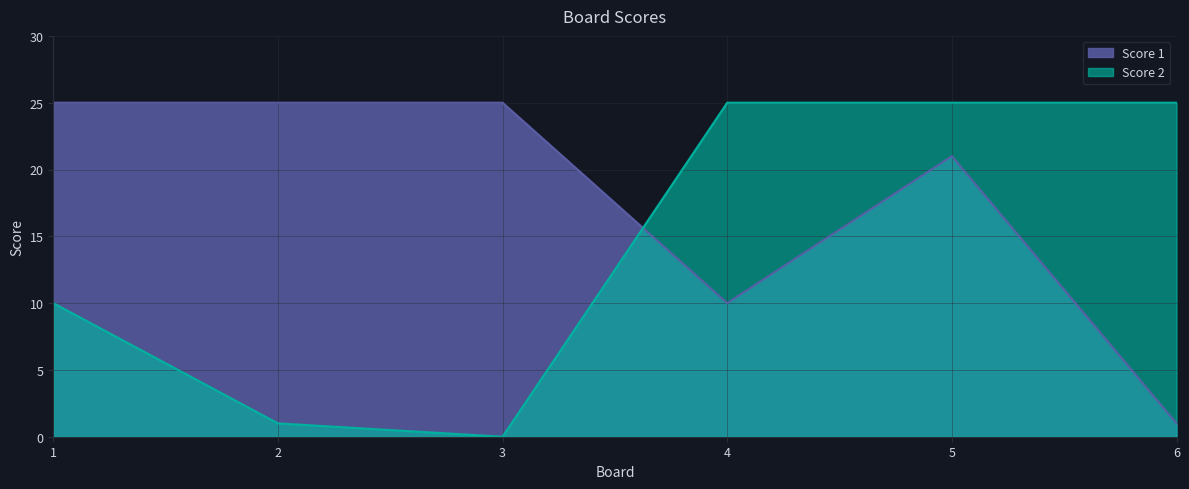

Does the chart display data point markers on the line(s)?

No